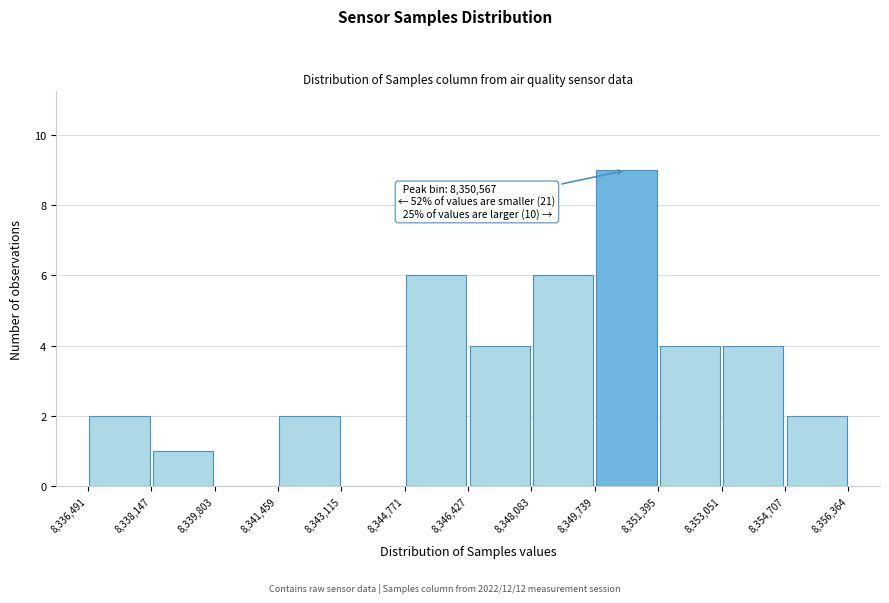

Which range on the x-axis has the tallest bar?

8,349,739 to 8,351,395